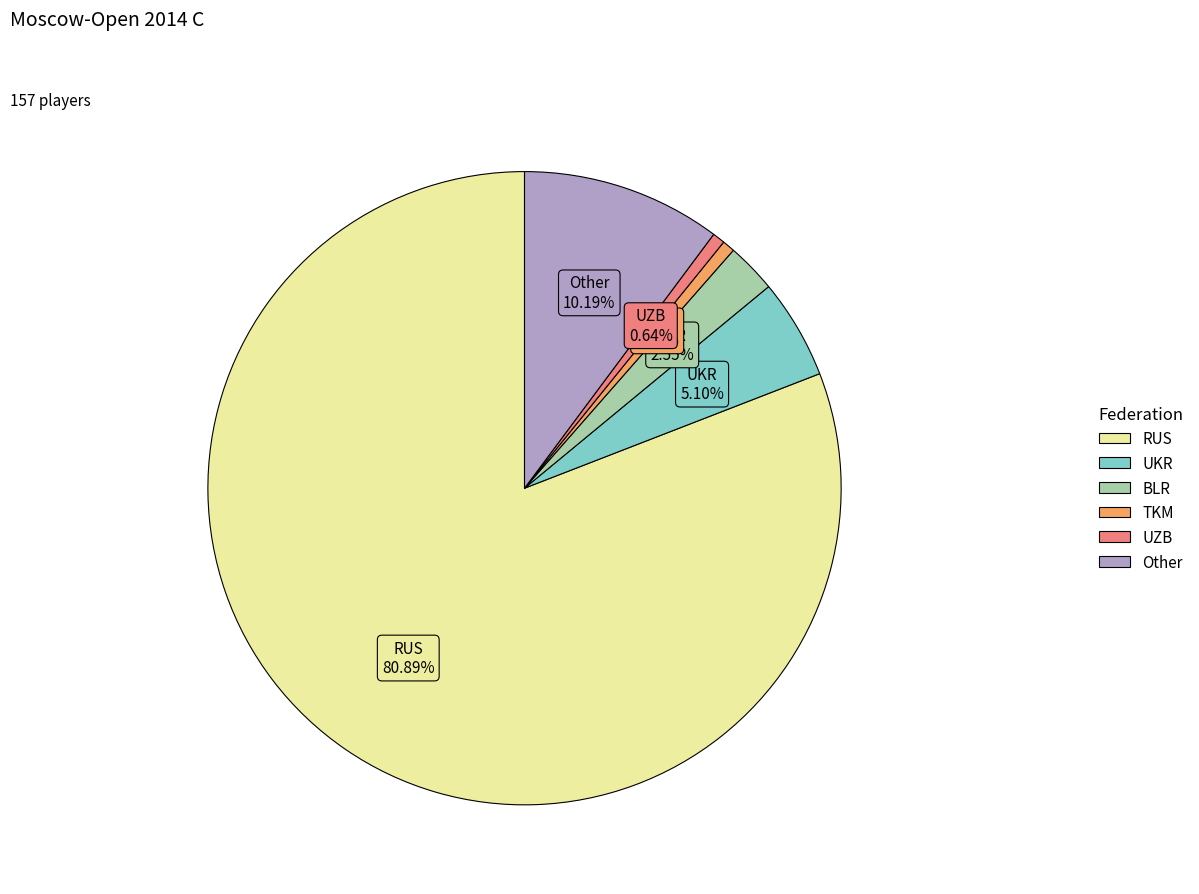

Which slice is the largest?

RUS